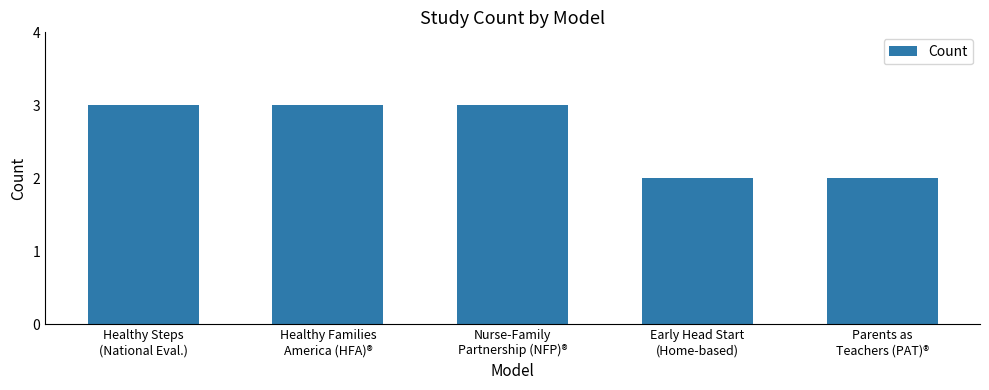

What is the value of the 3rd bar from the left?

3